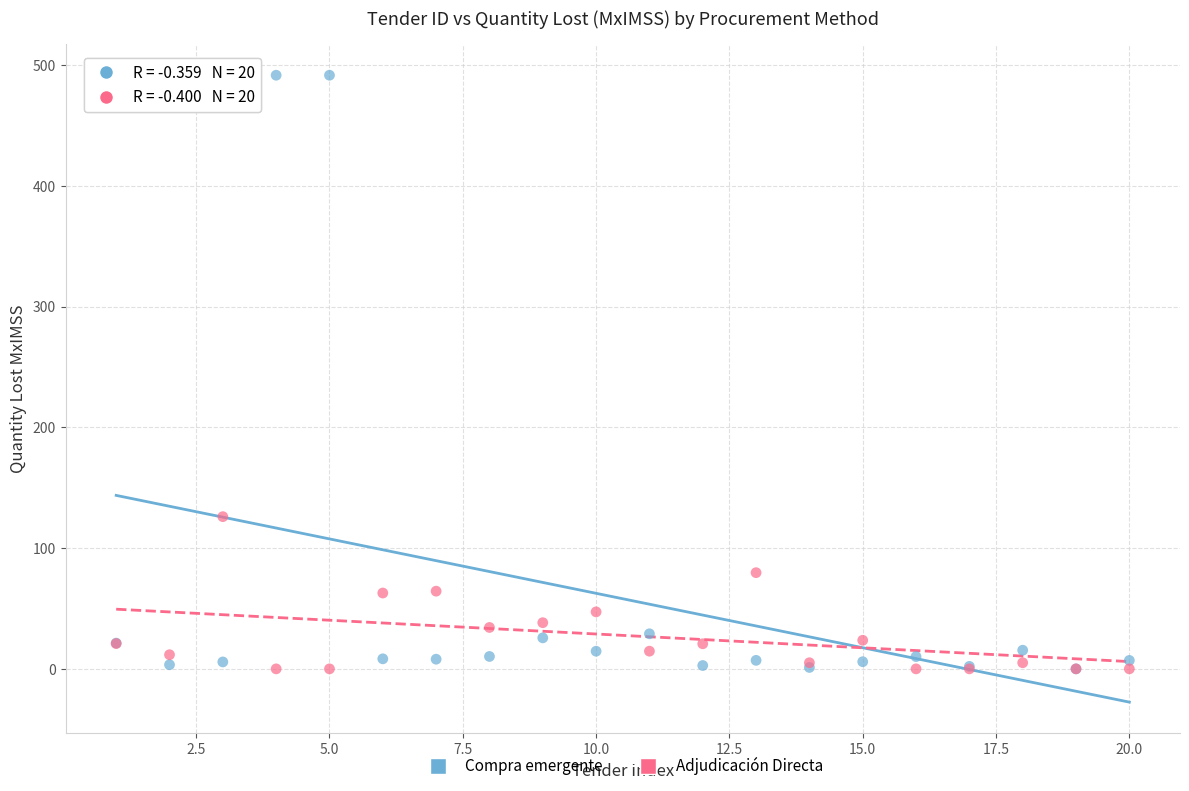

Across all series, what Y value is closest to 245?

126.0